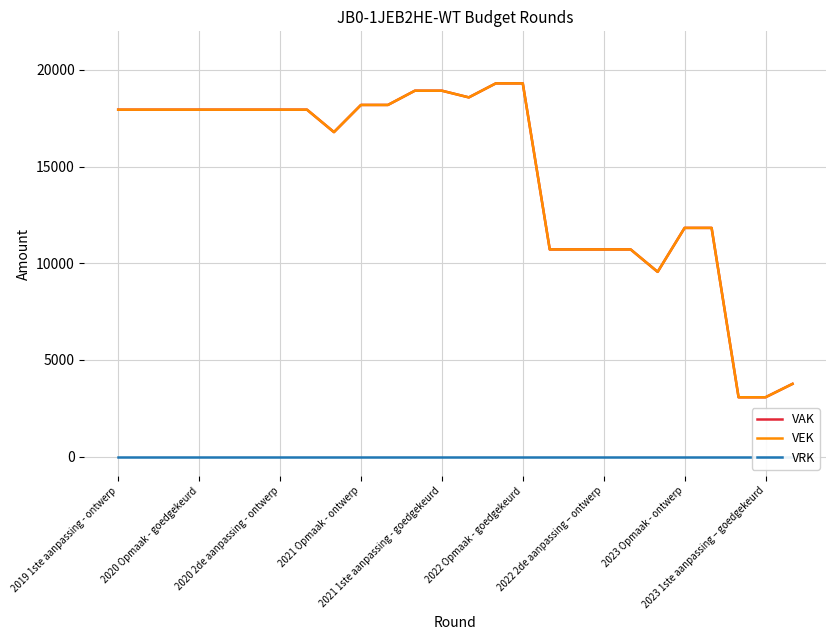

Which category has the lowest value across all series?

2019 1ste aanpassing - ontwerp